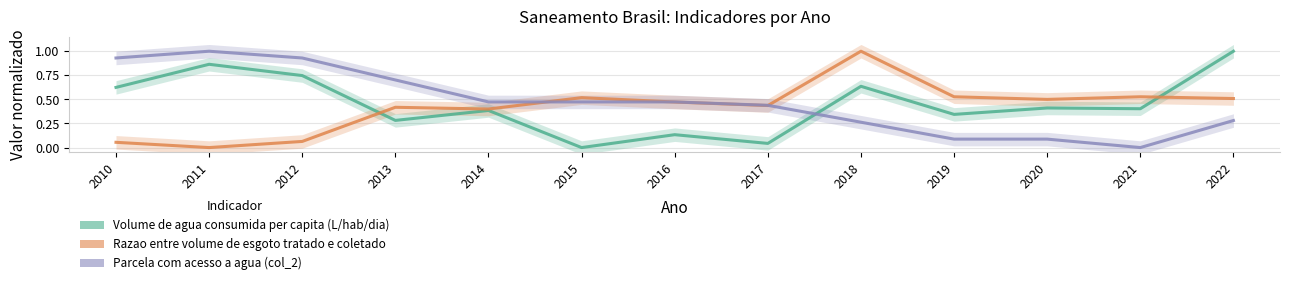

What is the sum of the Razao entre volume de esgoto tratado e coletado values at 2012 and 2010?

0.1